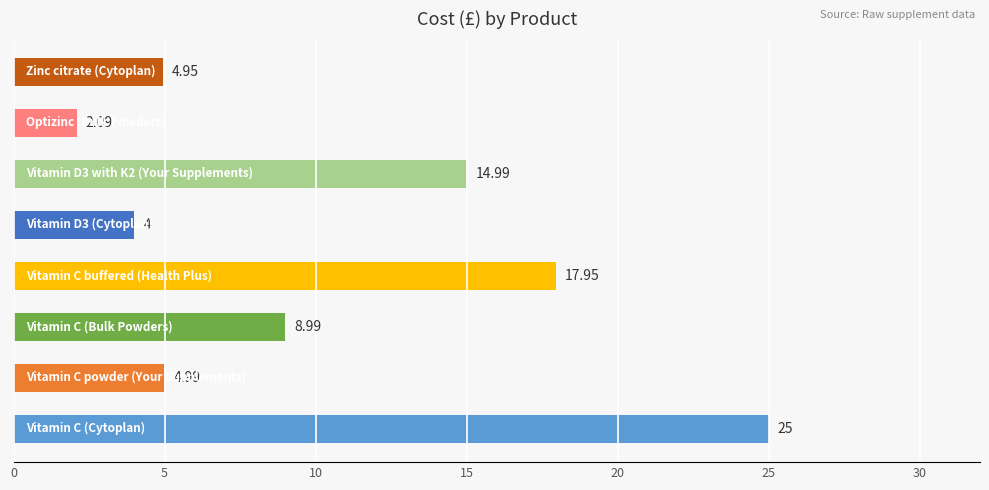

What is the difference between the maximum and second lowest values?

21.0